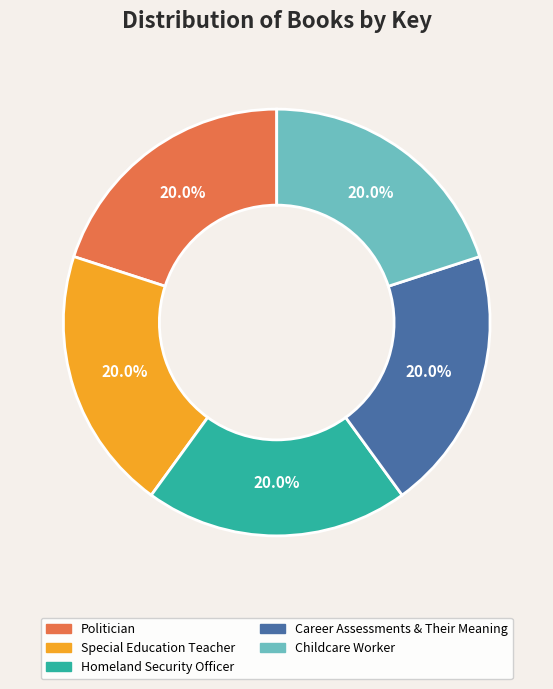

Is it true that Career Assessments & Their Meaning is 8% of the pie?

False